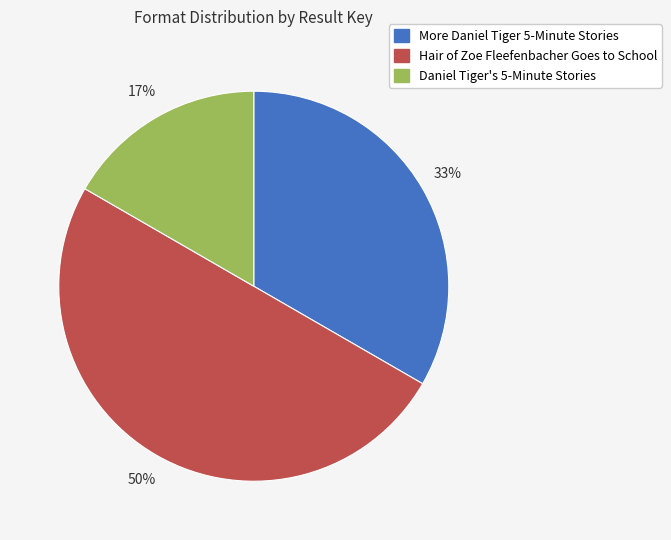

Count the number of slices in the pie.

3